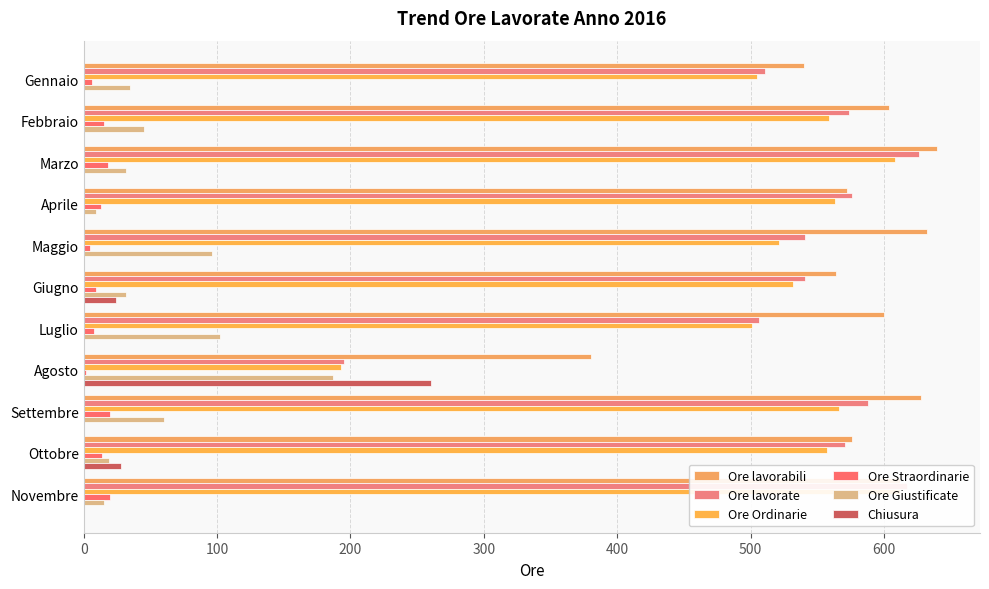

What is the sum of all Ore lavorate values?

5846